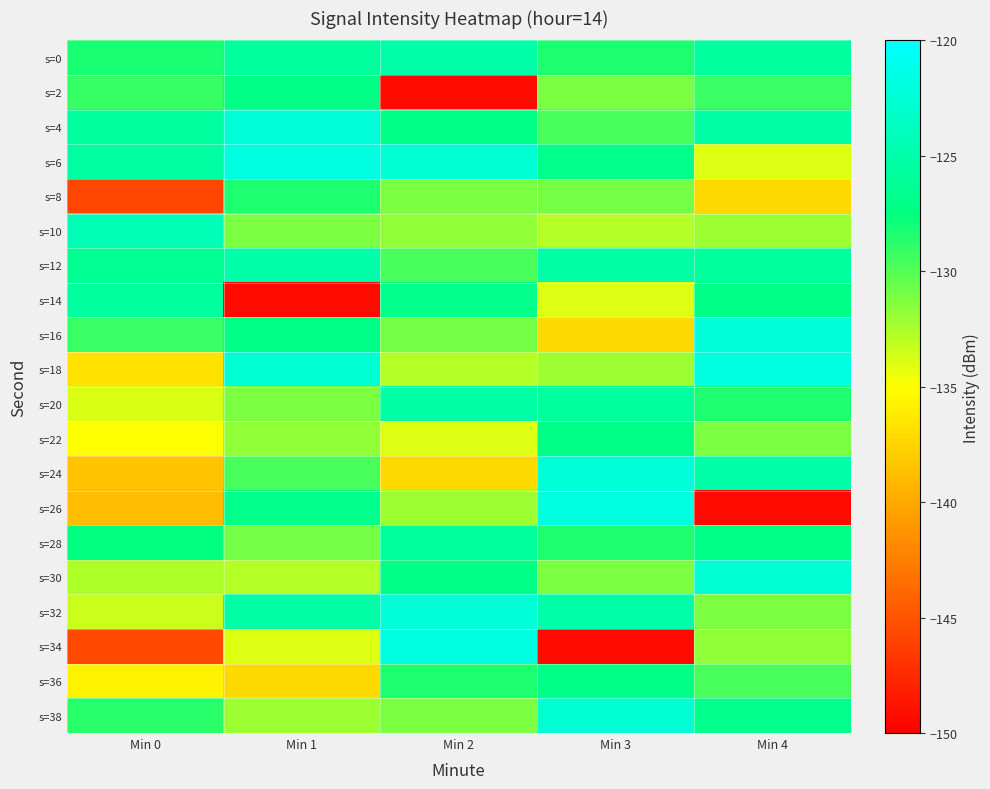

Which has a higher value, Min 4 or Min 0?

Min 4